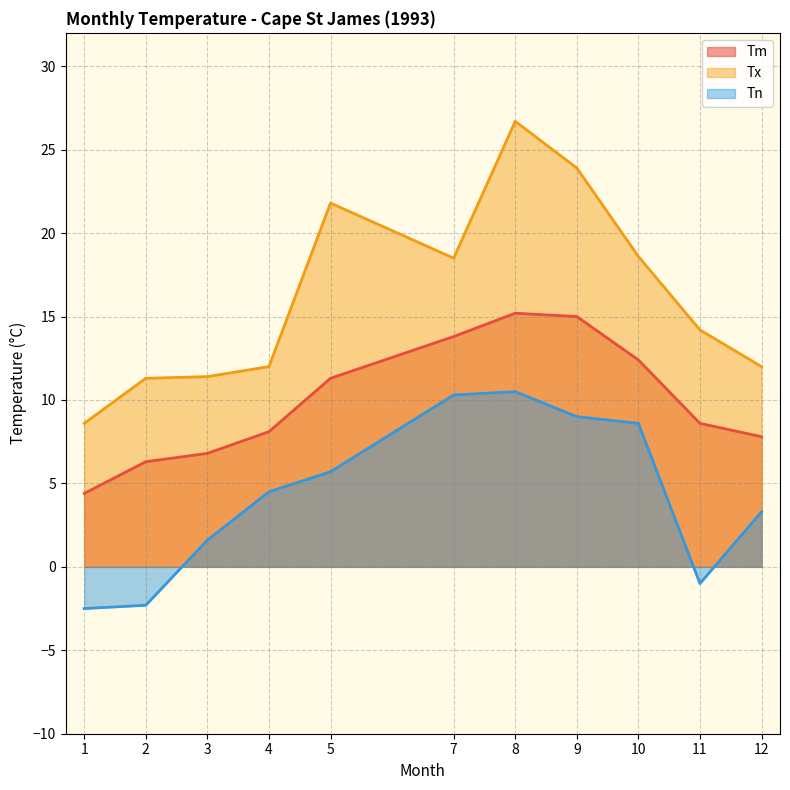

Rank the categories by Tm value from lowest to highest.

1, 2, 3, 12, 4, 11, 5, 10, 7, 9, 8